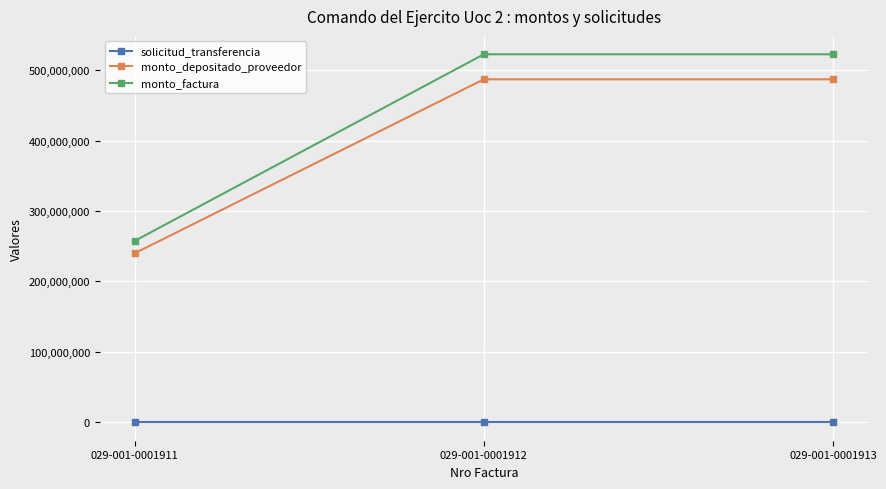

Which series changed the most between 029-001-0001911 and 029-001-0001913?

monto_factura